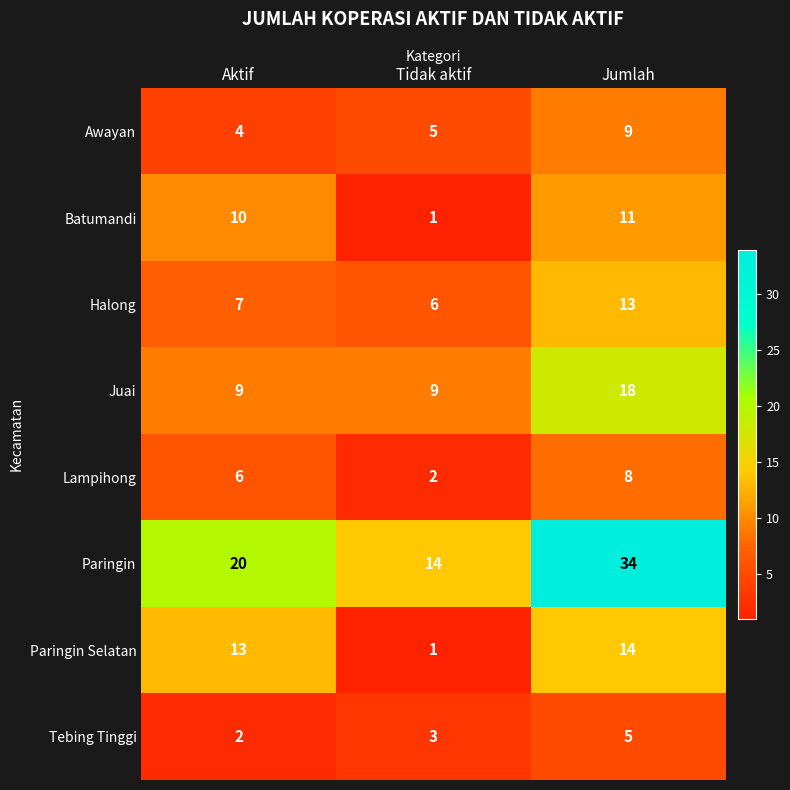

What is the difference between the highest and lowest values at Aktif?

18